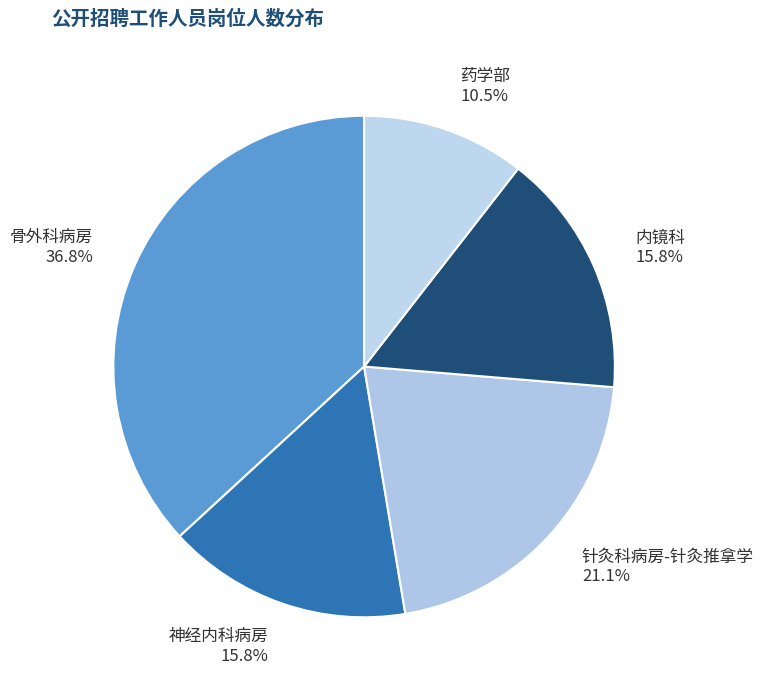

Is there any slice that represents more than half of the pie?

No